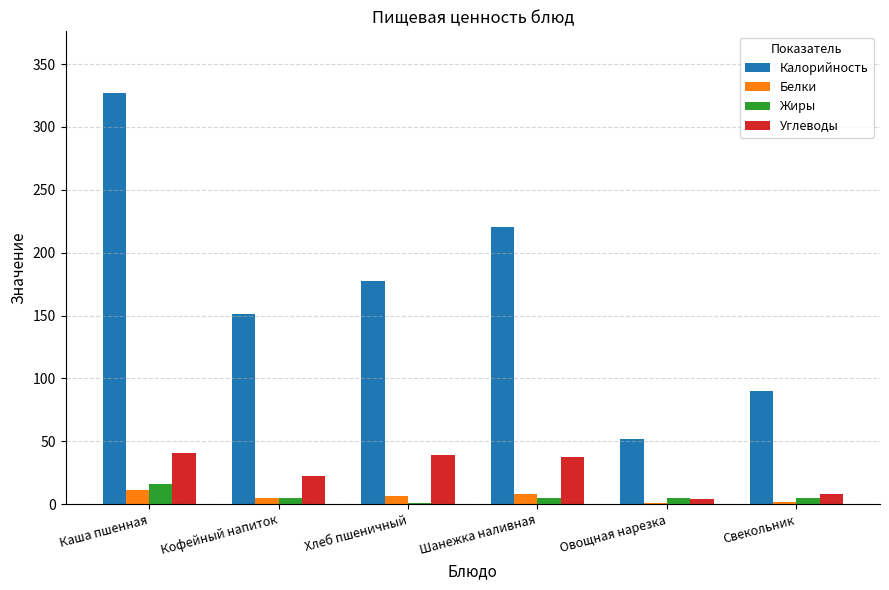

What is the sum of the Углеводы values at Каша пшенная and Шанежка наливная?

77.9